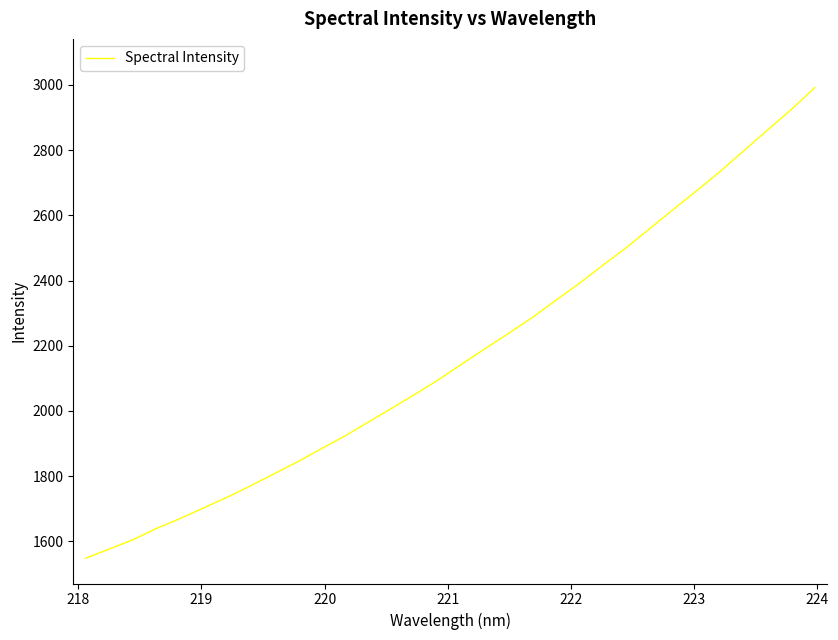

What is the maximum value shown in the chart?

2991.8